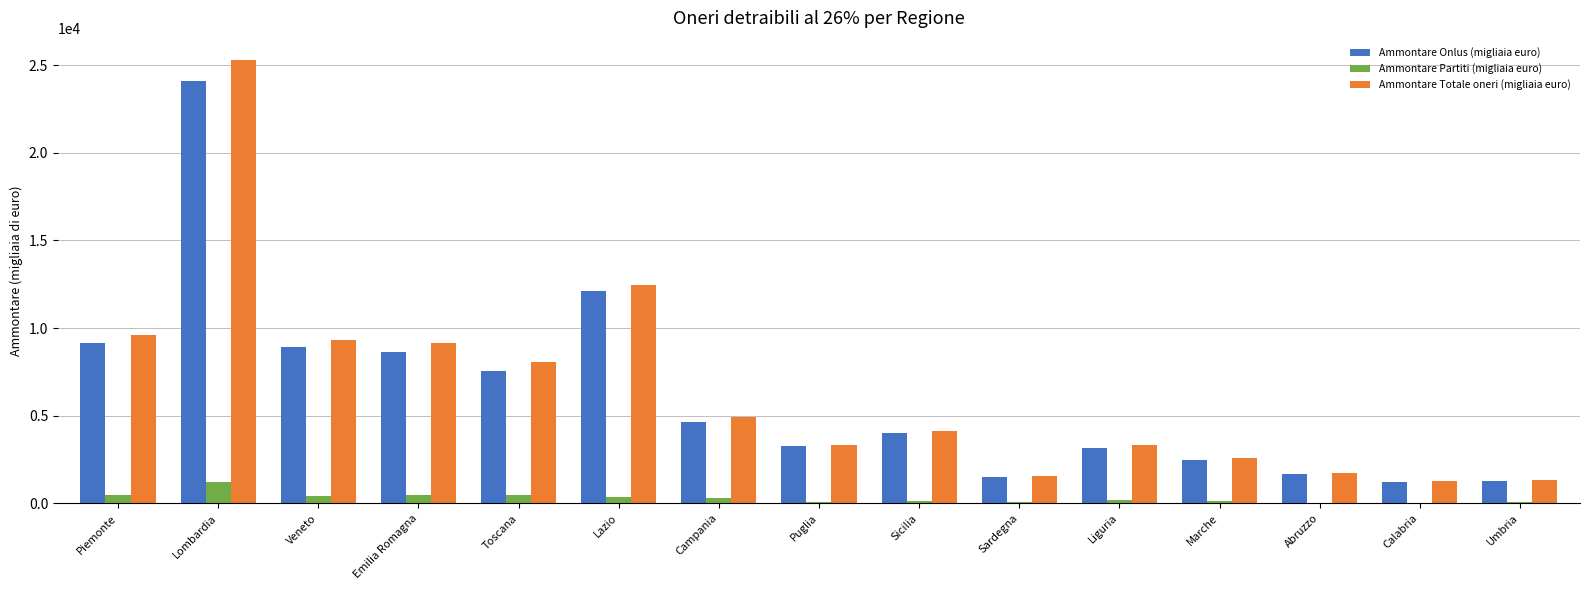

Is the value of Ammontare Partiti (migliaia euro) at Marche greater than the value of Ammontare Totale oneri (migliaia euro) at Lombardia?

No